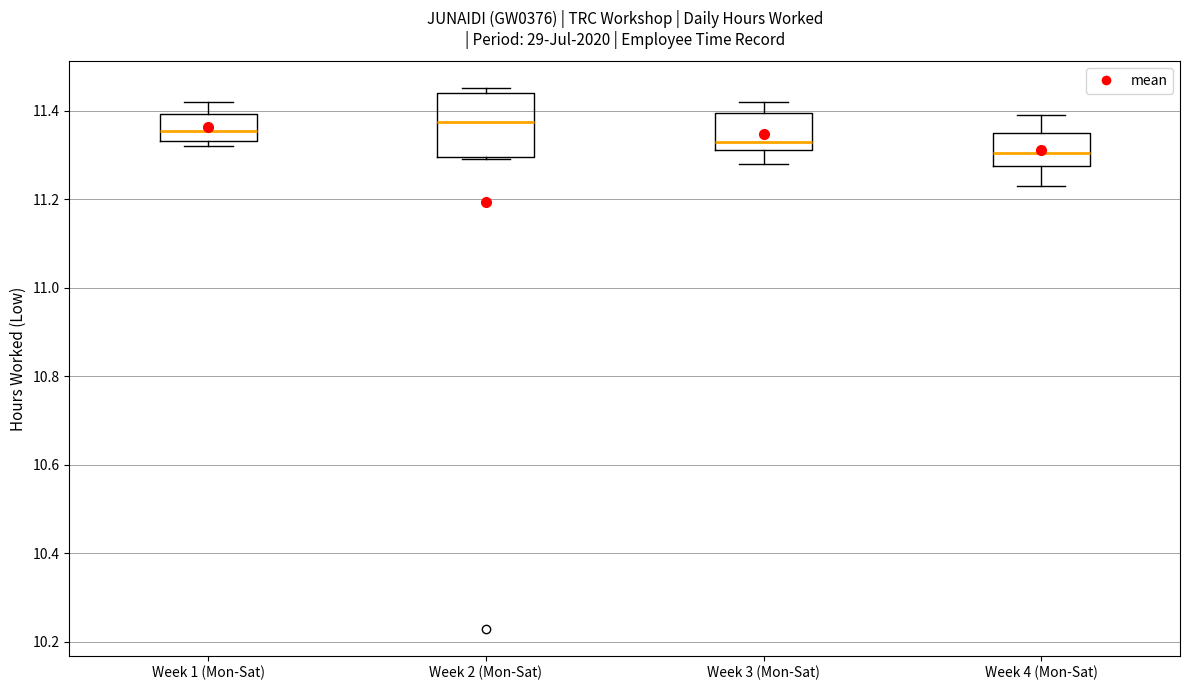

Reading left to right, read every box against the y-axis: the position of its median line, the range the box covers, and the ends of its whiskers. The values are not printed on the chart, so give them approximately, as read against the axis.

Week 1 (Mon-Sat): median 11.36, box 11.34 to 11.40, whiskers 11.32 to 11.42
Week 2 (Mon-Sat): median 11.38, box 11.30 to 11.44, whiskers 11.30 to 11.46
Week 3 (Mon-Sat): median 11.34, box 11.32 to 11.40, whiskers 11.28 to 11.42
Week 4 (Mon-Sat): median 11.30, box 11.28 to 11.36, whiskers 11.24 to 11.40